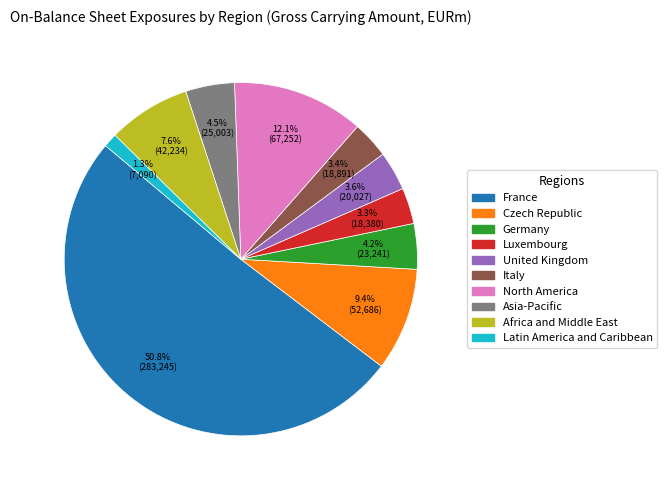

Which slice is the largest?

France